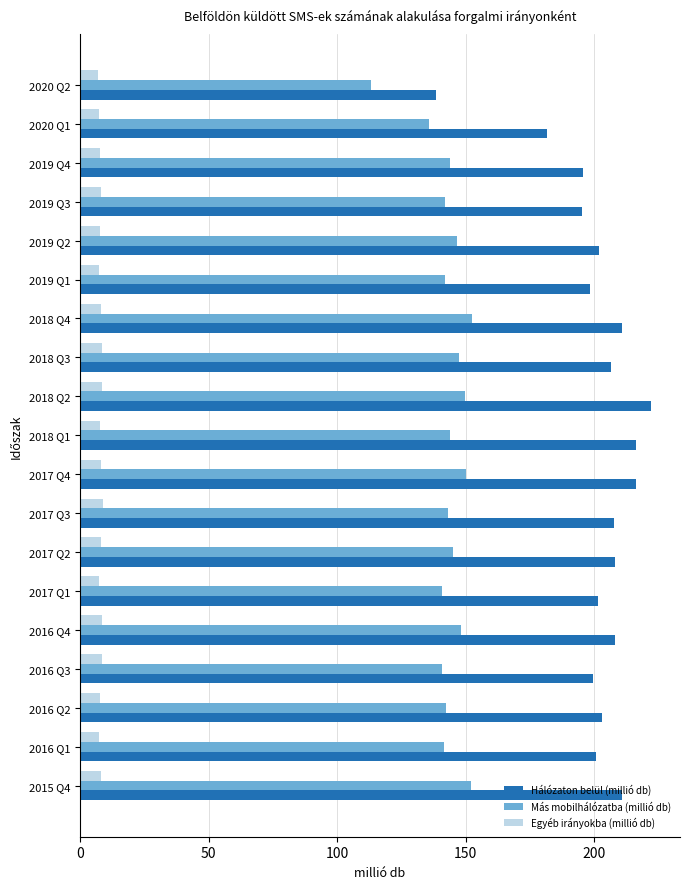

What is the difference between the second highest and minimum values in the Egyéb irányokba (millió db) series?

1.9